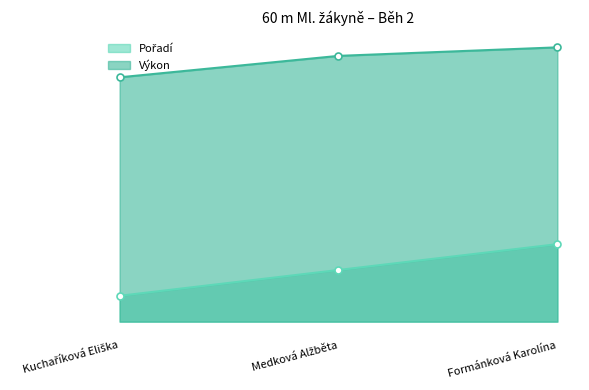

Which category has the highest value across all series?

Formánková Karolína